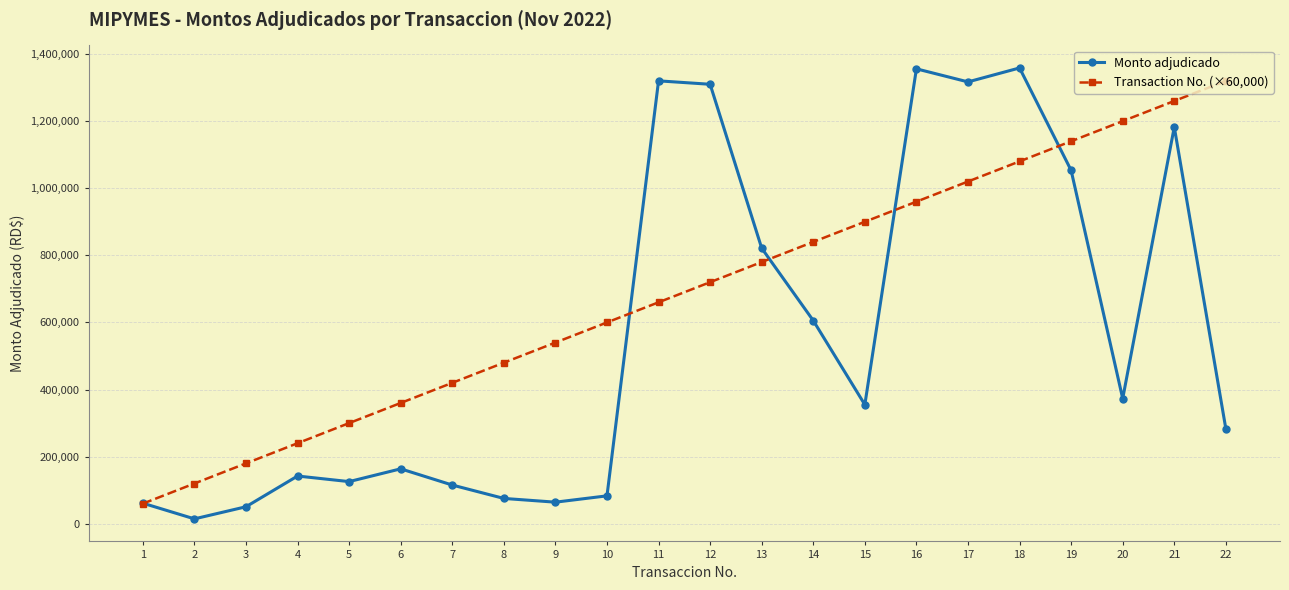

What is the lowest value of the Transaction No. (×60,000) series?

60000.0